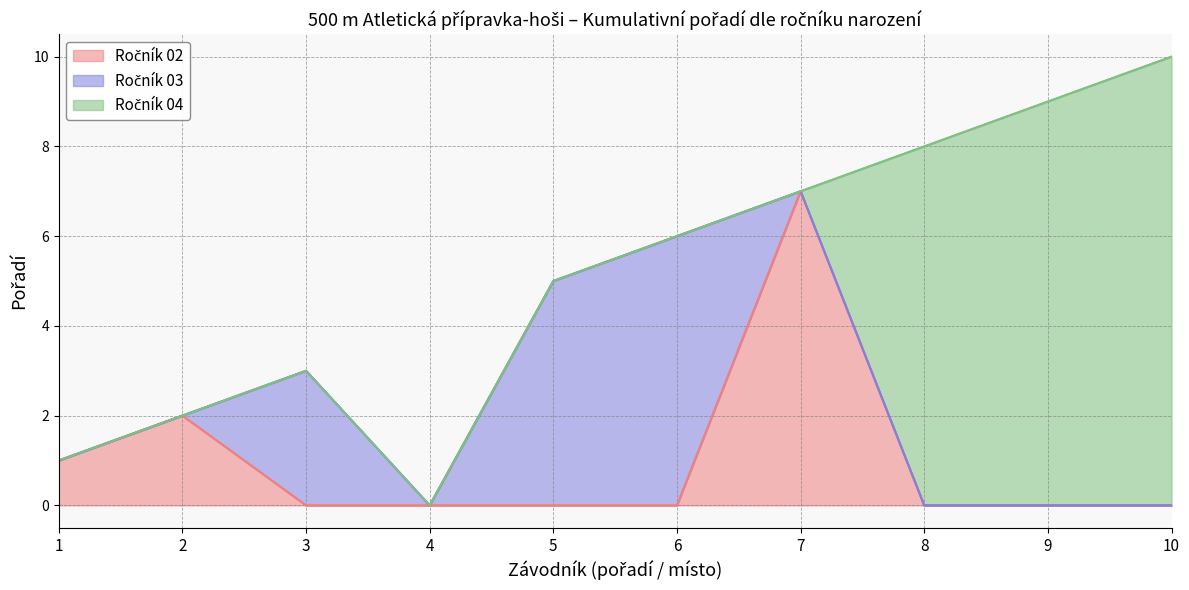

How many lines are shown in the chart?

3